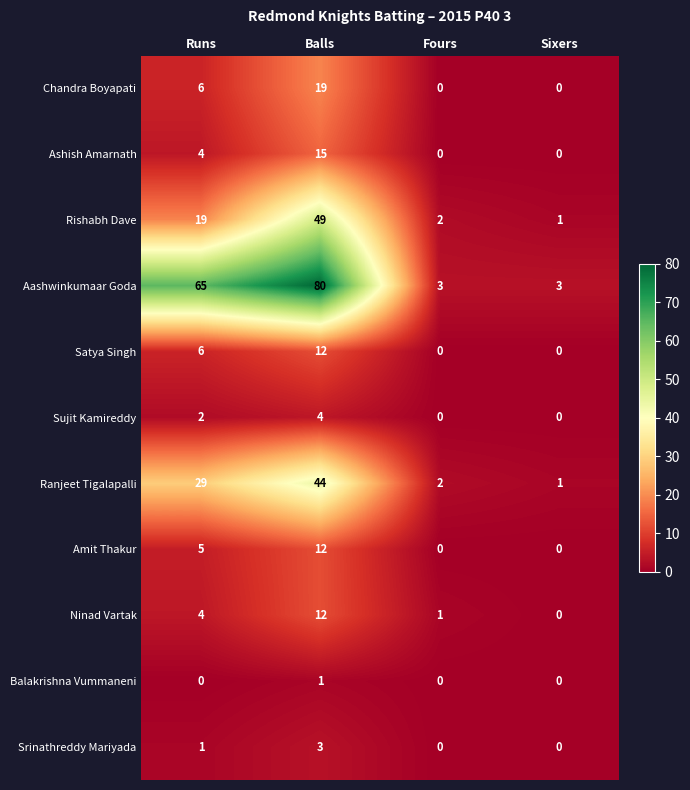

What is the difference between the maximum and minimum values in the Ninad Vartak series?

12